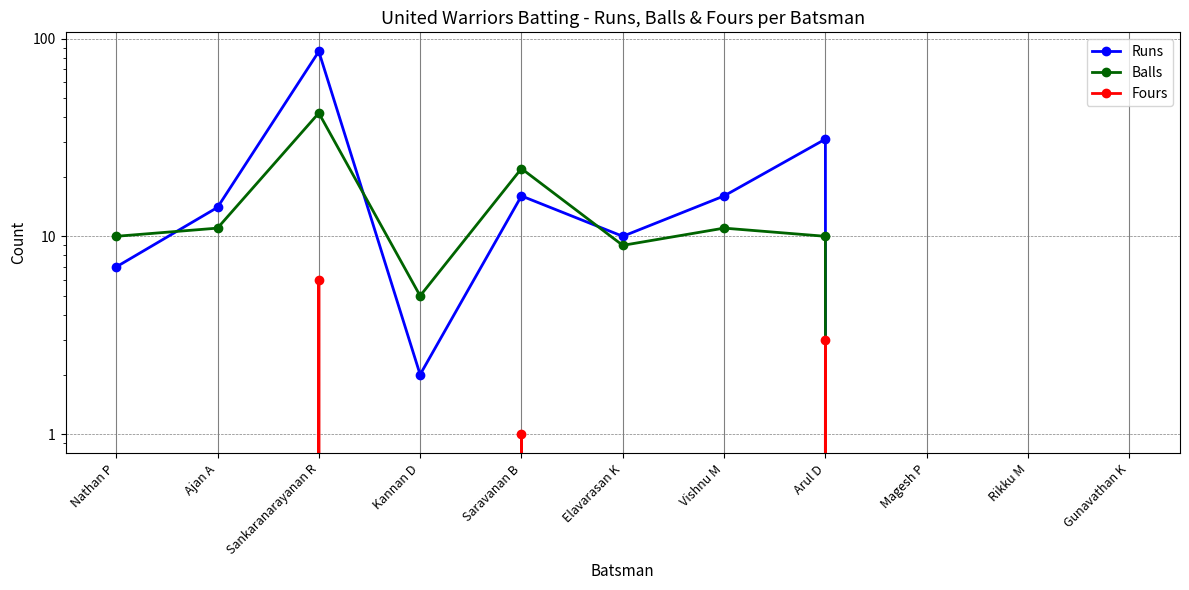

What is the label of the 1st point from the left?

Nathan P